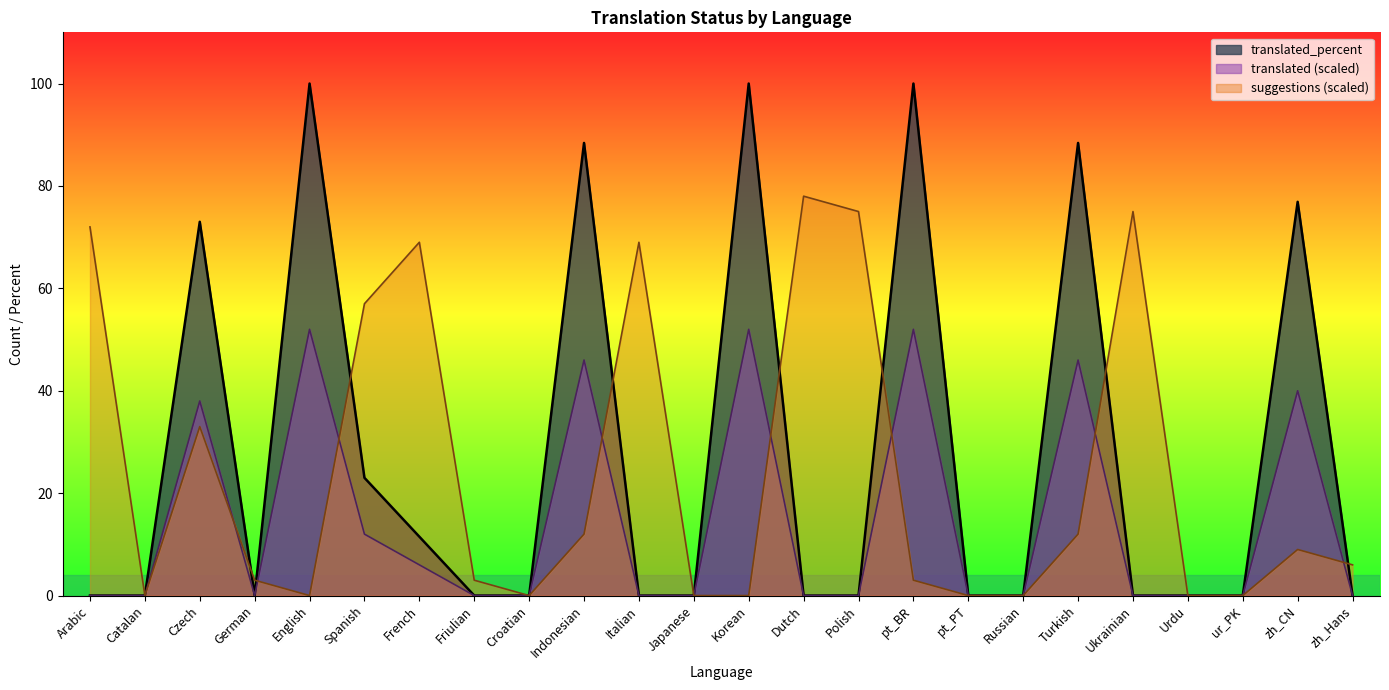

What is the maximum value shown in the chart?

100.0